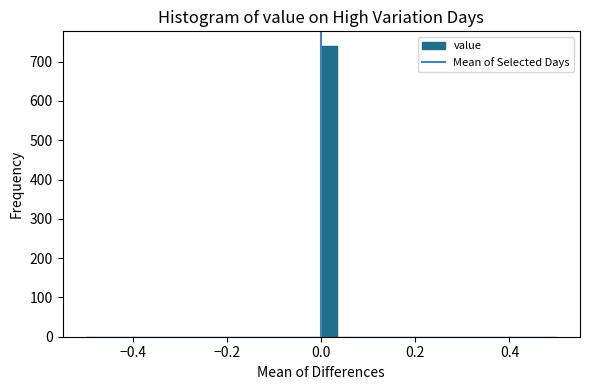

Read against the x-axis, roughly where is the centre of the tallest bar?

0.02